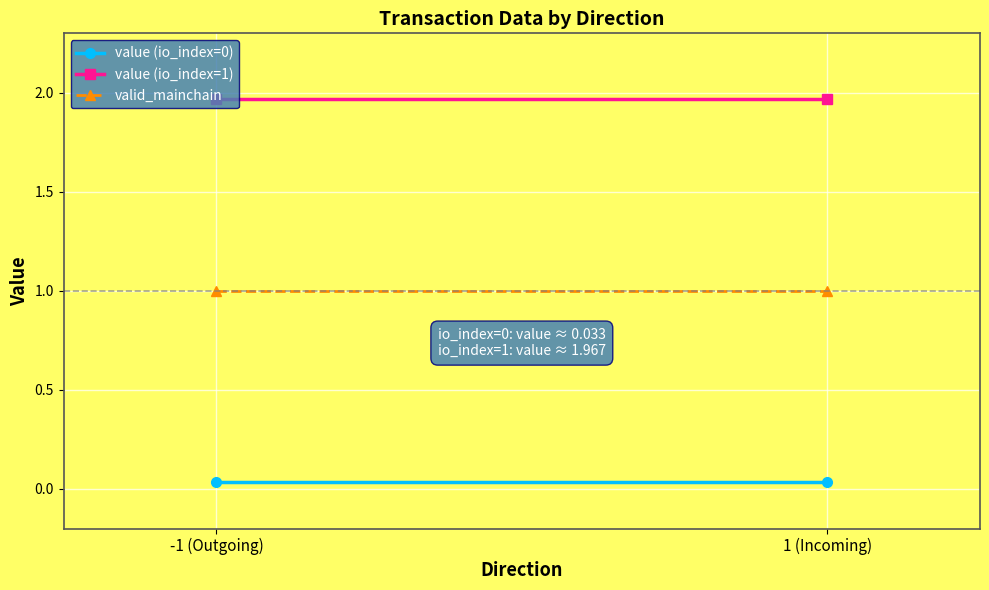

List the labels in order of valid_mainchain value, smallest first.

-1 (Outgoing), 1 (Incoming)